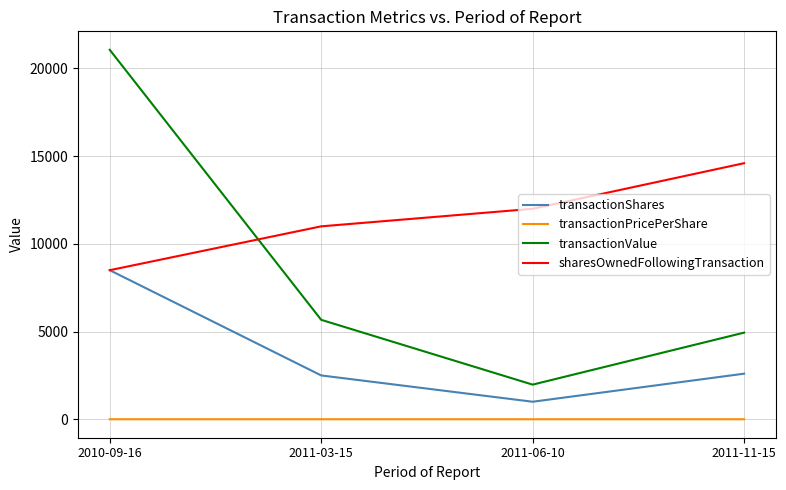

Where is transactionValue nearest to the value 11520?

2011-03-15